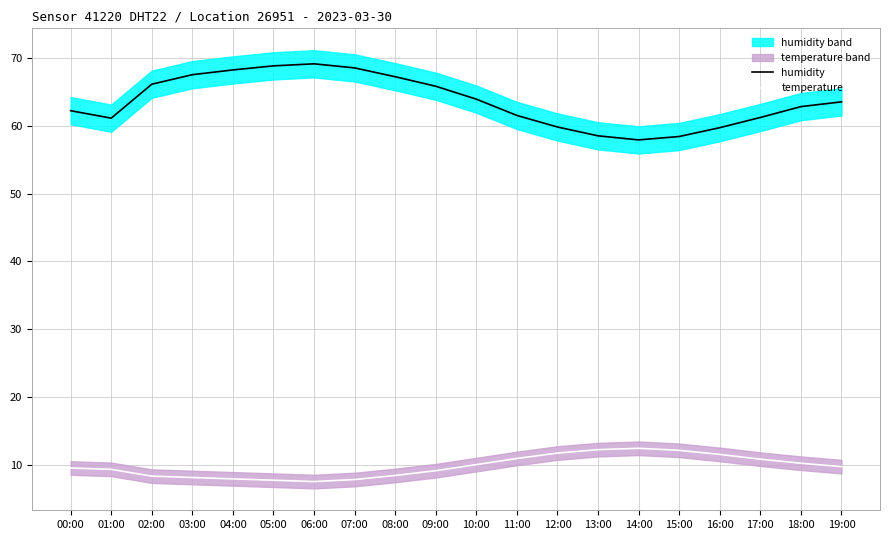

What is the difference between the highest and lowest values at 10:00?

53.8